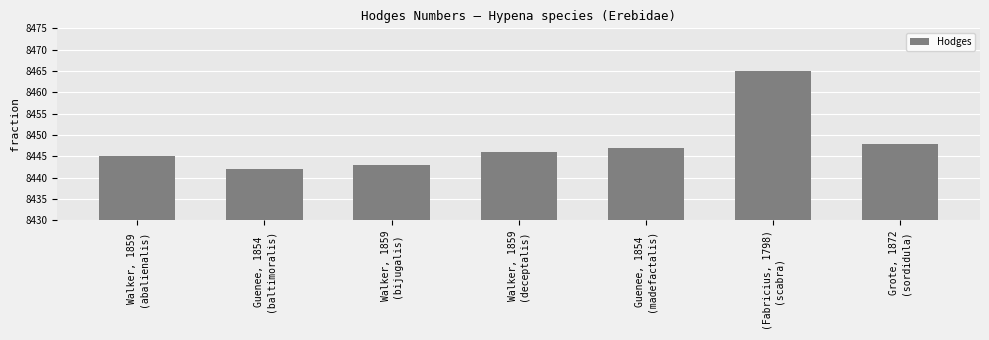

How many bars are there in total?

7